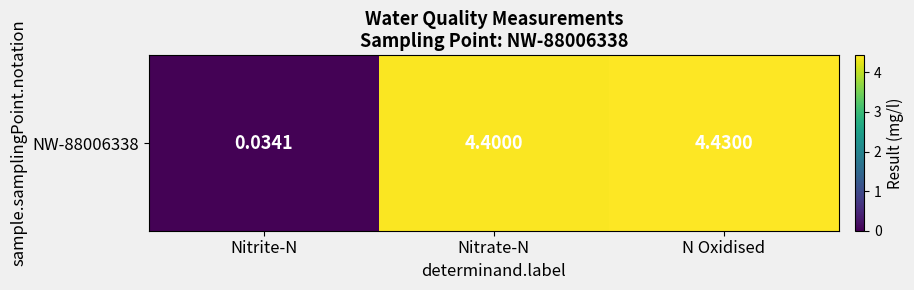

Reading left to right, transcribe all the data shown in this chart.

Nitrite-N=0.0	Nitrate-N=4.4	N Oxidised=4.4